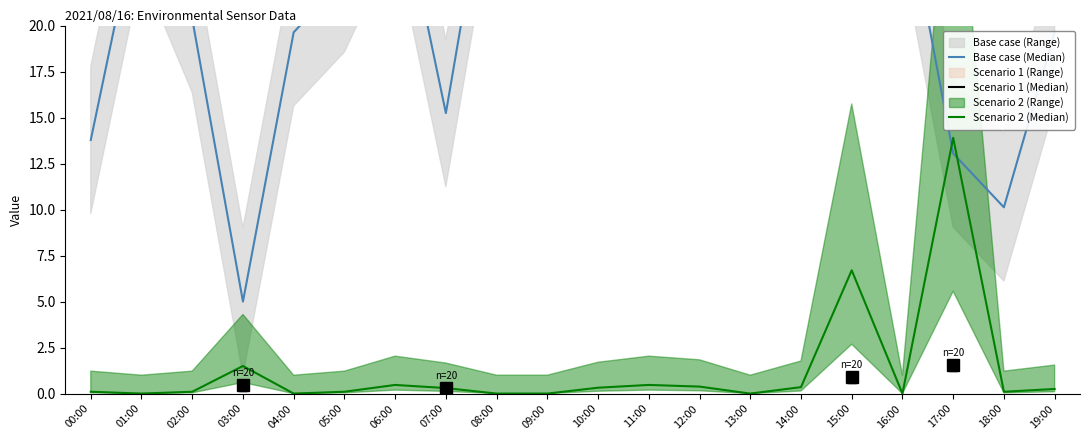

What is the label of the 20th point from the right?

00:00